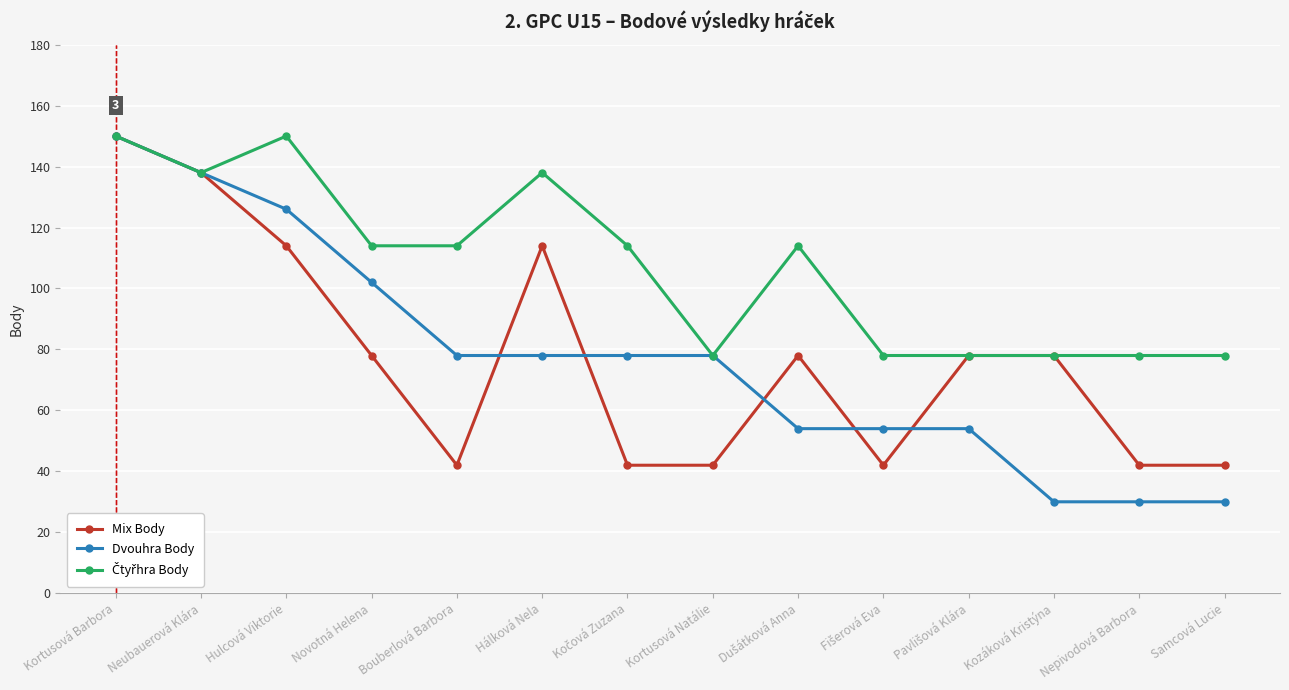

At how many categories does at least one series exceed 69?

14